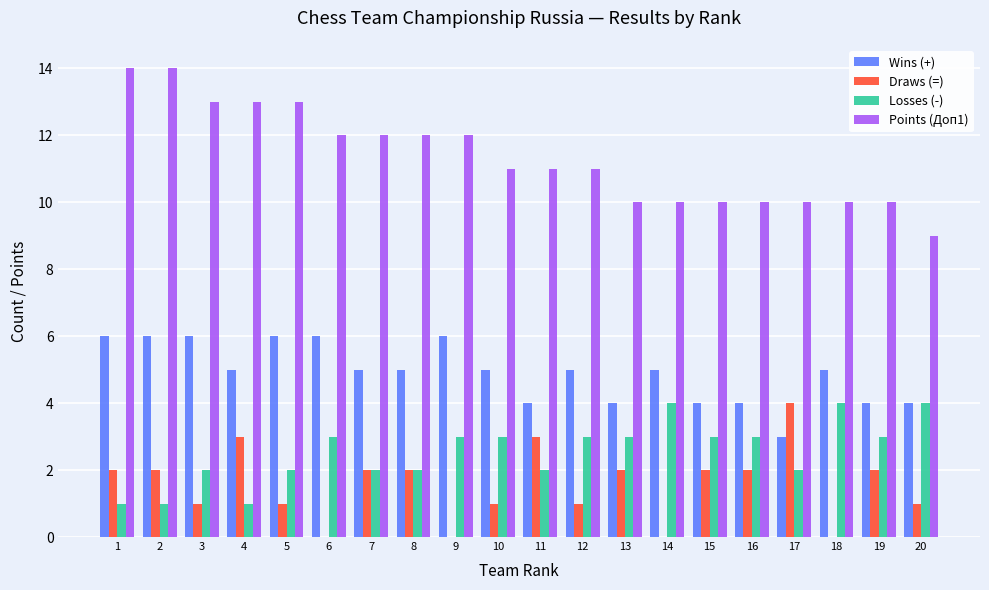

Reading left to right, what are all the values shown in this chart?

Wins (+): 6	6	6	5	6	6	5	5	6	5	4	5	4	5	4	4	3	5	4	4
Draws (=): 2	2	1	3	1	0	2	2	0	1	3	1	2	0	2	2	4	0	2	1
Losses (-): 1	1	2	1	2	3	2	2	3	3	2	3	3	4	3	3	2	4	3	4
Points (Доп1): 14	14	13	13	13	12	12	12	12	11	11	11	10	10	10	10	10	10	10	9